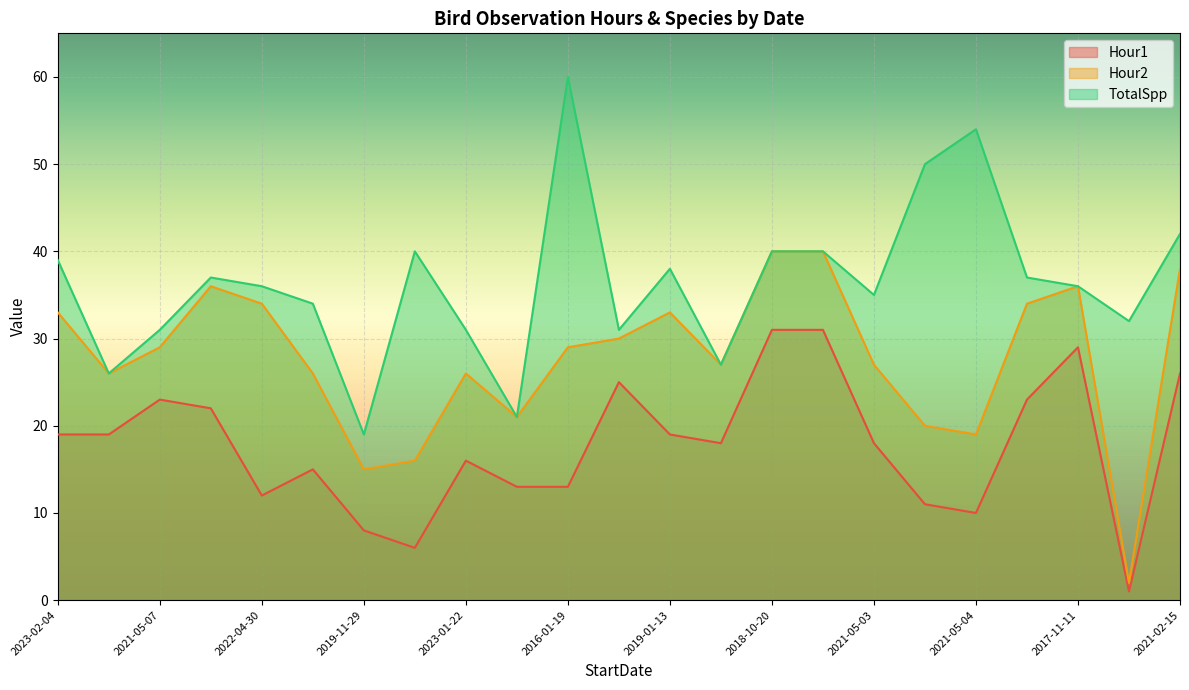

How many values in the Hour1 series exceed 18?

11